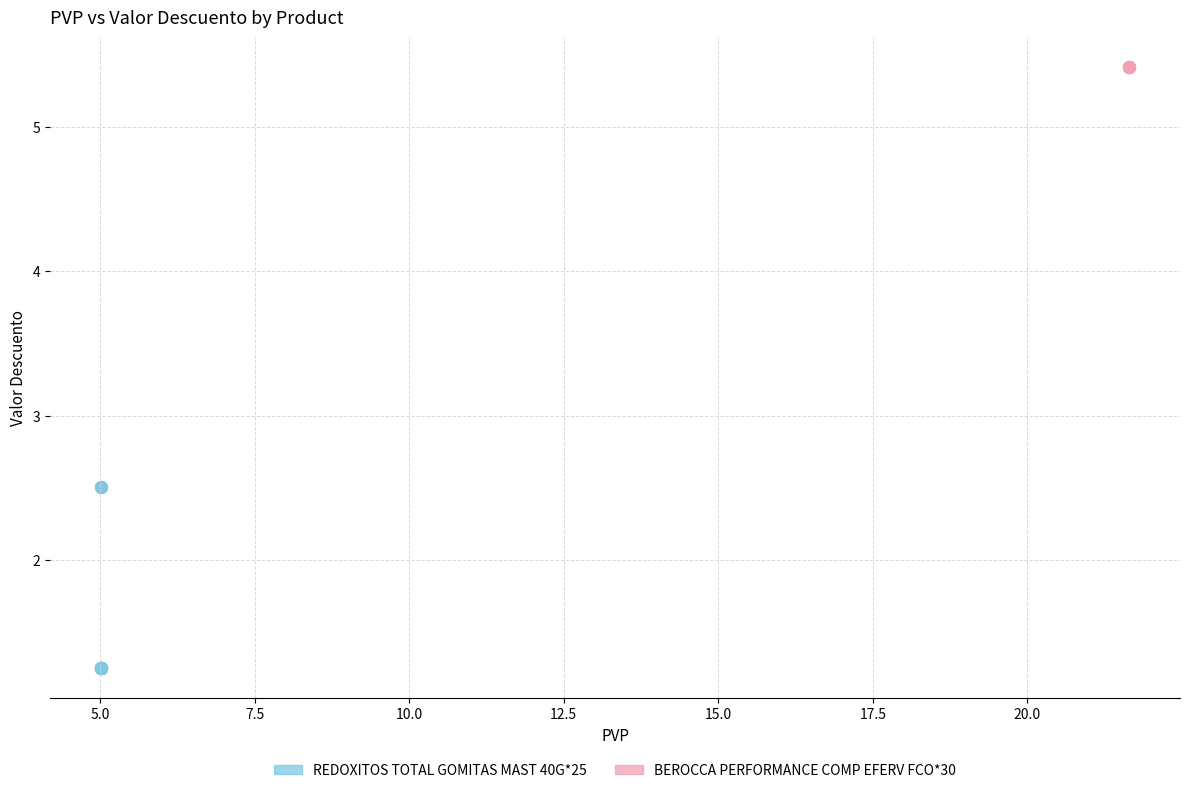

Which series contains the highest Y value?

BEROCCA PERFORMANCE COMP EFERV FCO*30